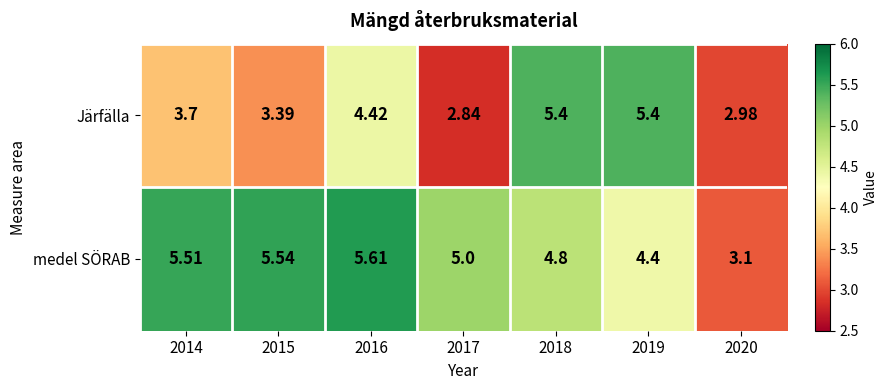

Rank the series at 2019 from lowest to highest value.

medel SÖRAB, Järfälla